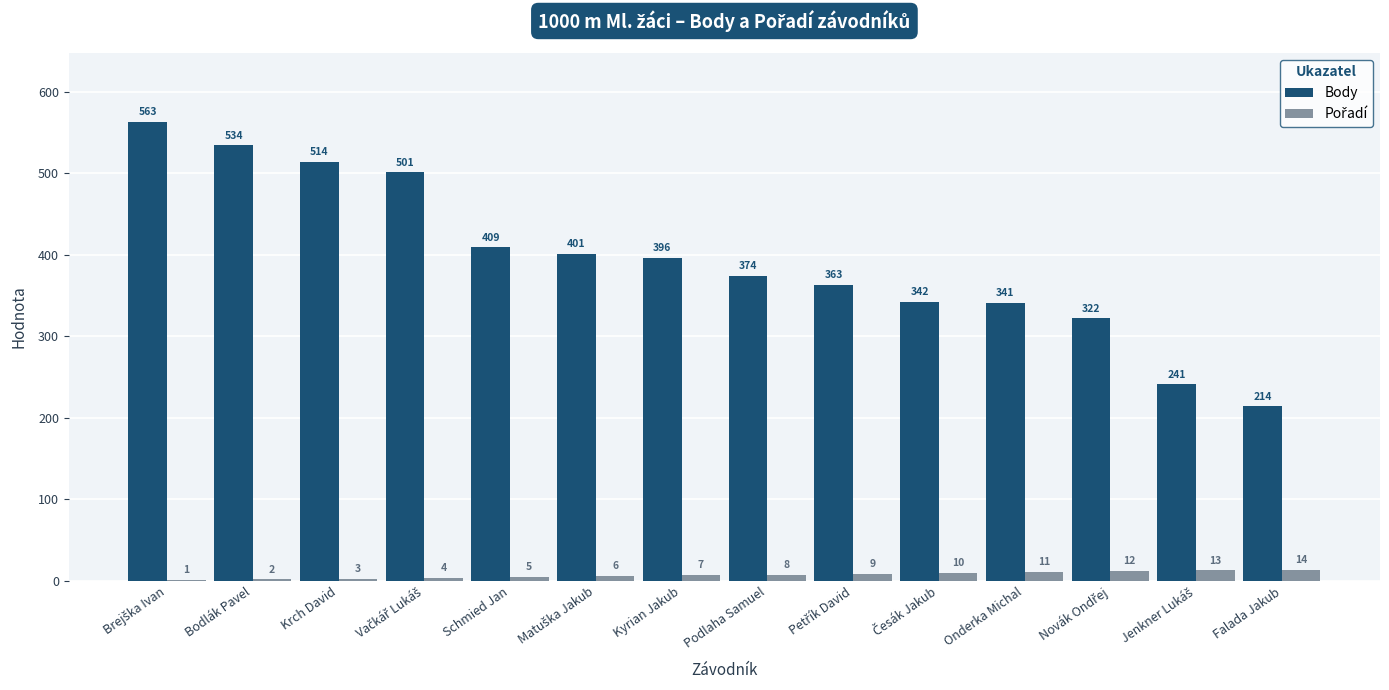

What is the highest value of the Body series?

563